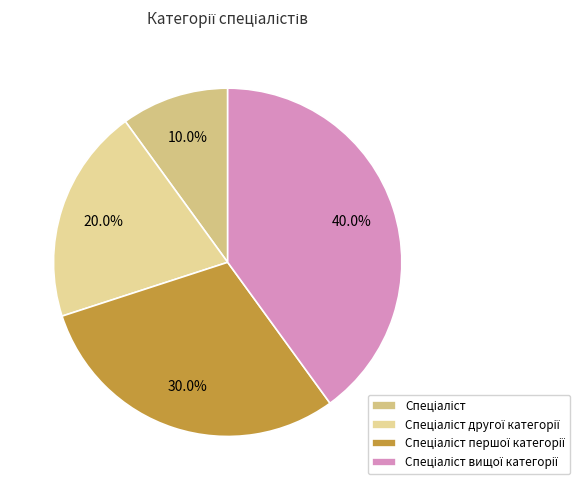

How many segments does this pie chart have?

4